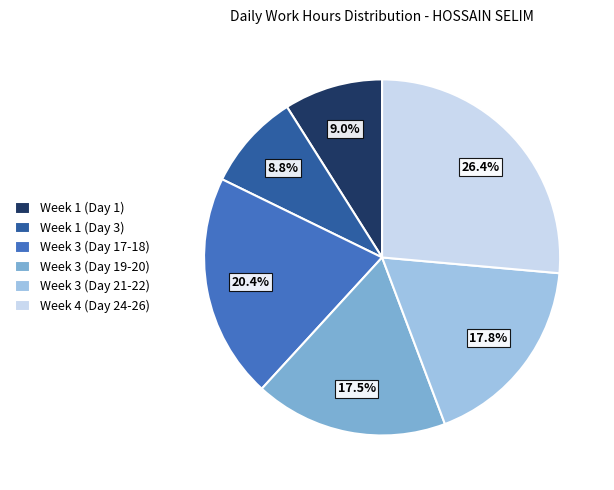

Which category has the biggest portion of the pie?

Week 4 (Day 24-26)